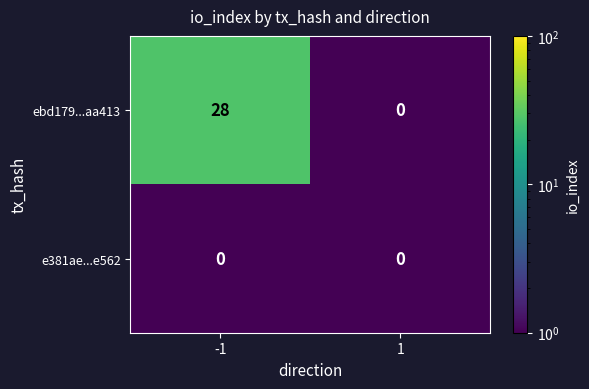

What is the average value of the ebd179...aa413 series?

14